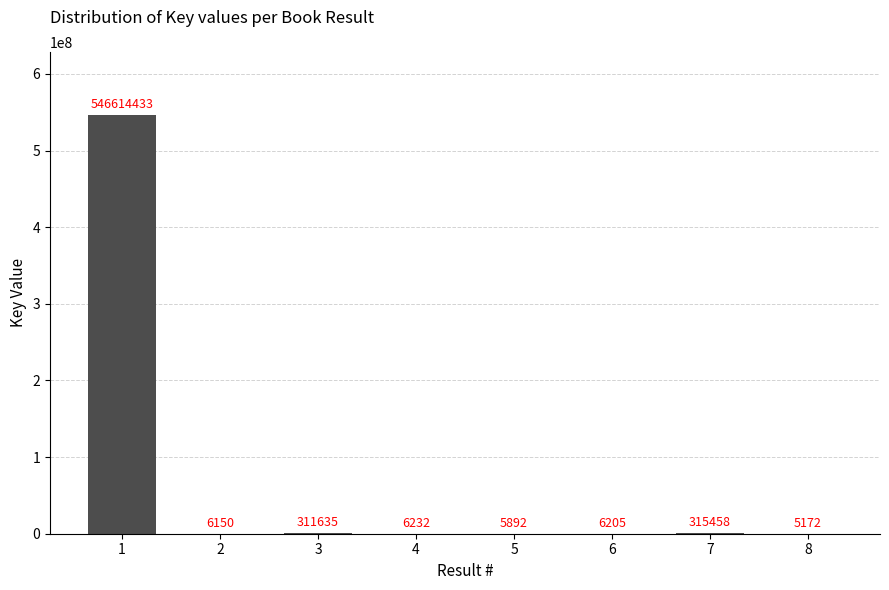

What is the sum of the values at 3 and 8?

316807